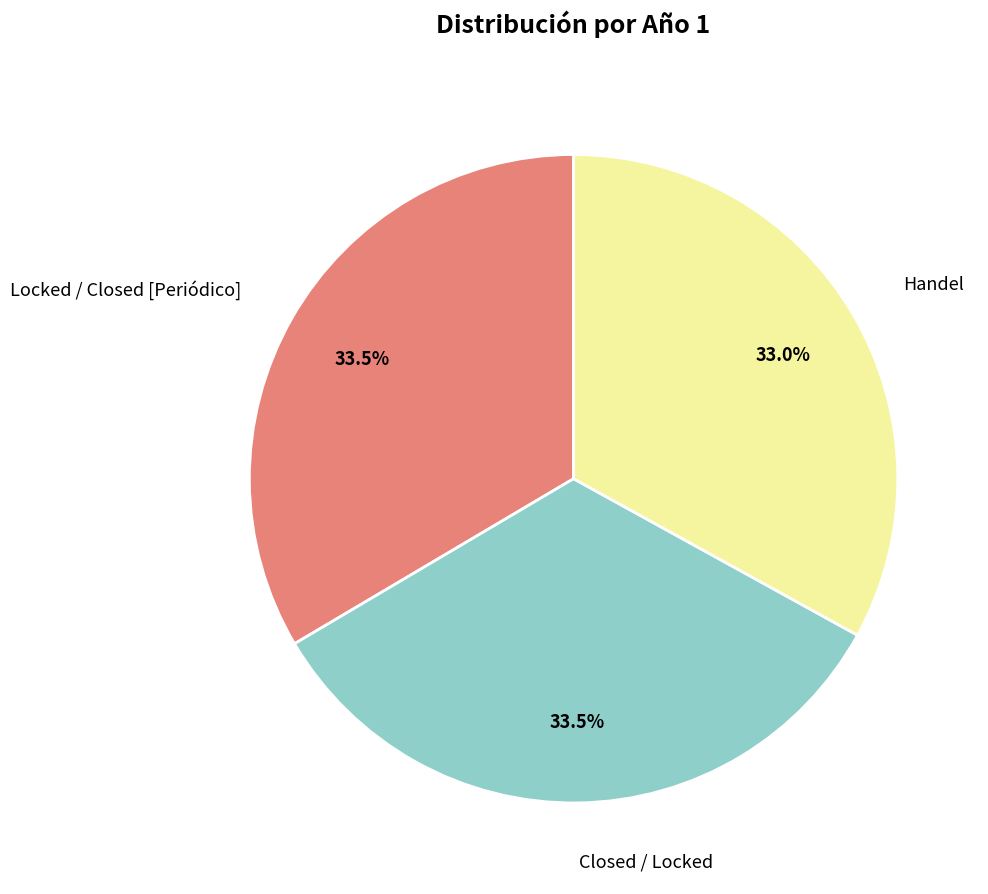

Is there any slice that represents more than half of the pie?

No